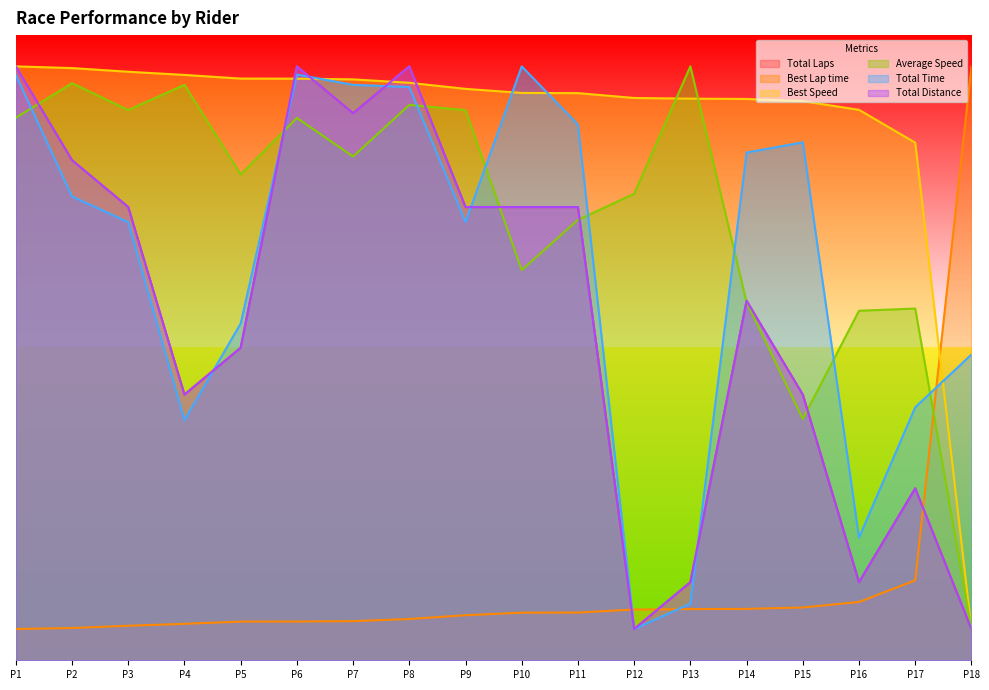

How many values in the Best Lap time series exceed 7?

10